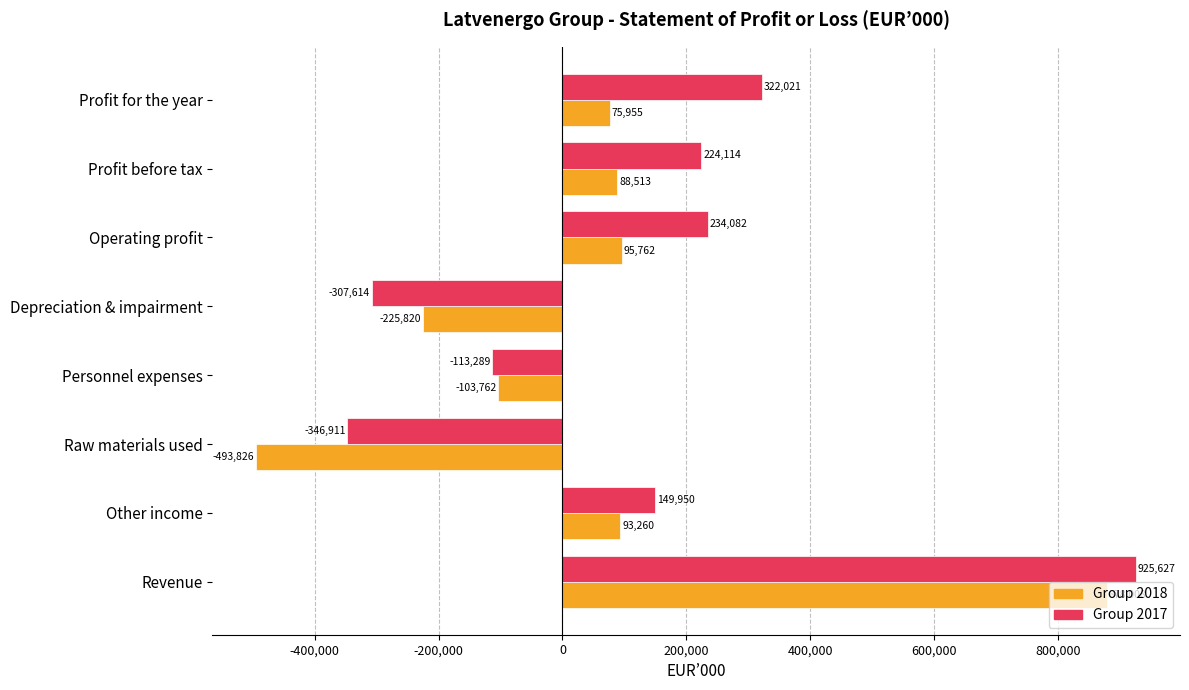

What is the spread (max minus min) of values at Revenue?

47619